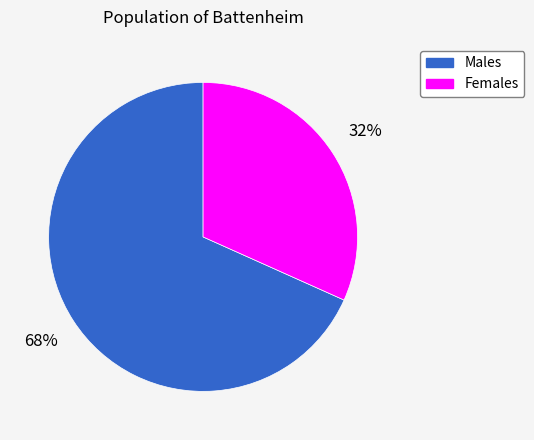

Does any single category account for the majority?

Yes